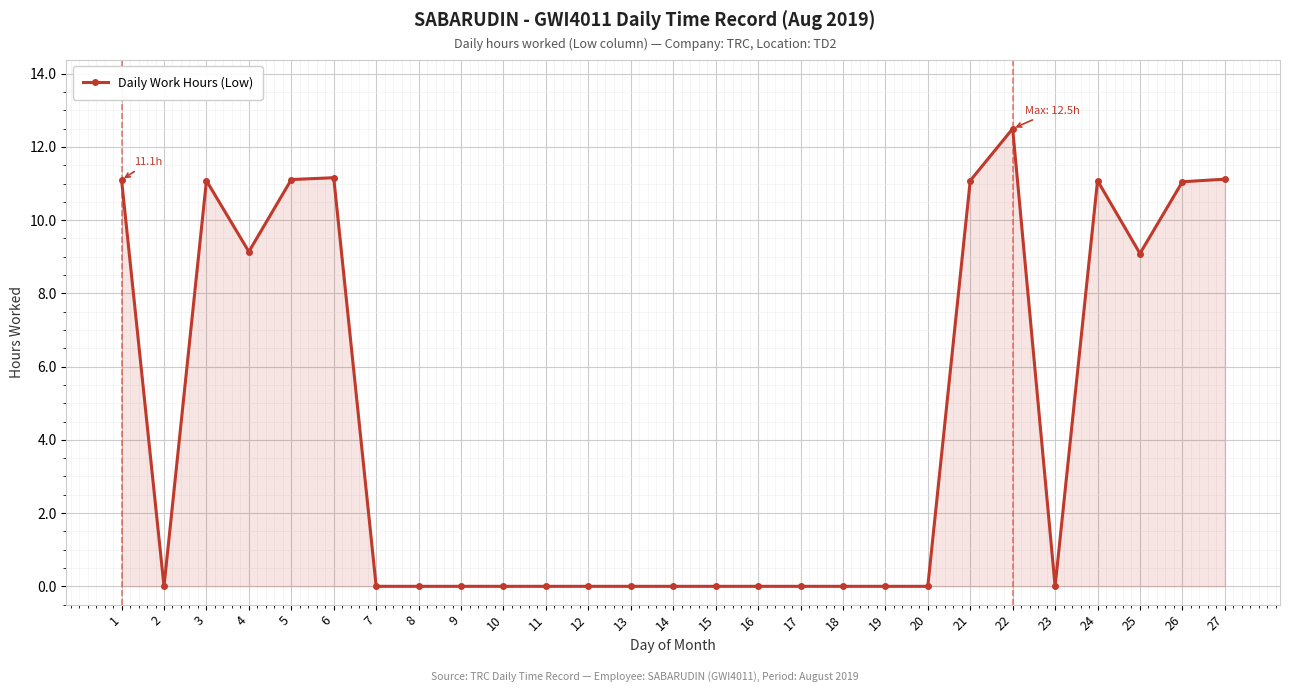

True or false: the data shows 0.0 at 14.

True